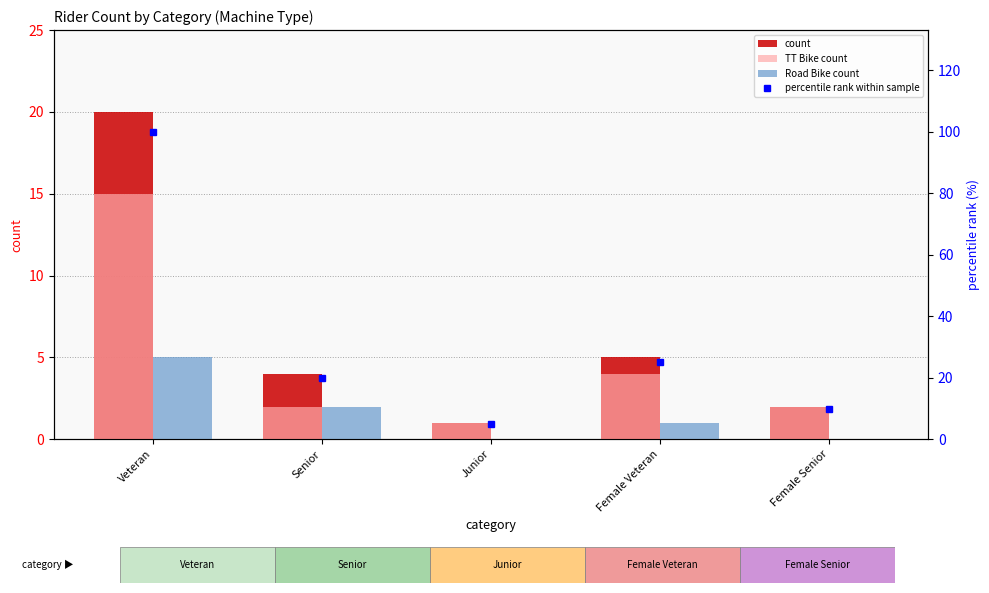

What position from the right is Junior?

3